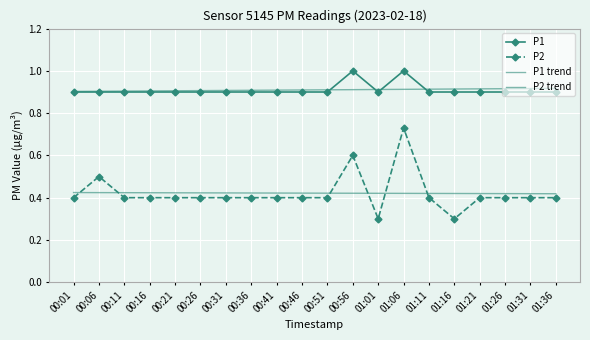

What position from the right is 00:11?

18